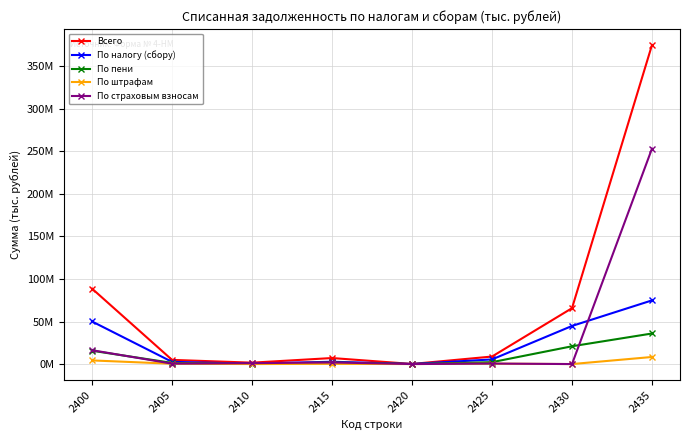

Where does the По налогу (сбору) series first go above 5446656?

2400